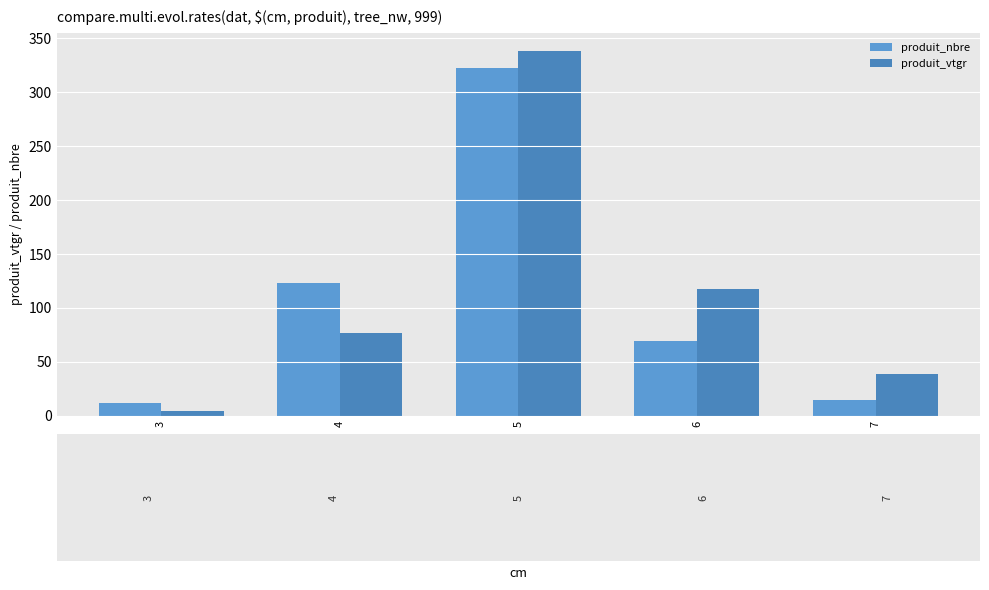

What is the maximum value shown in the chart?

338.2